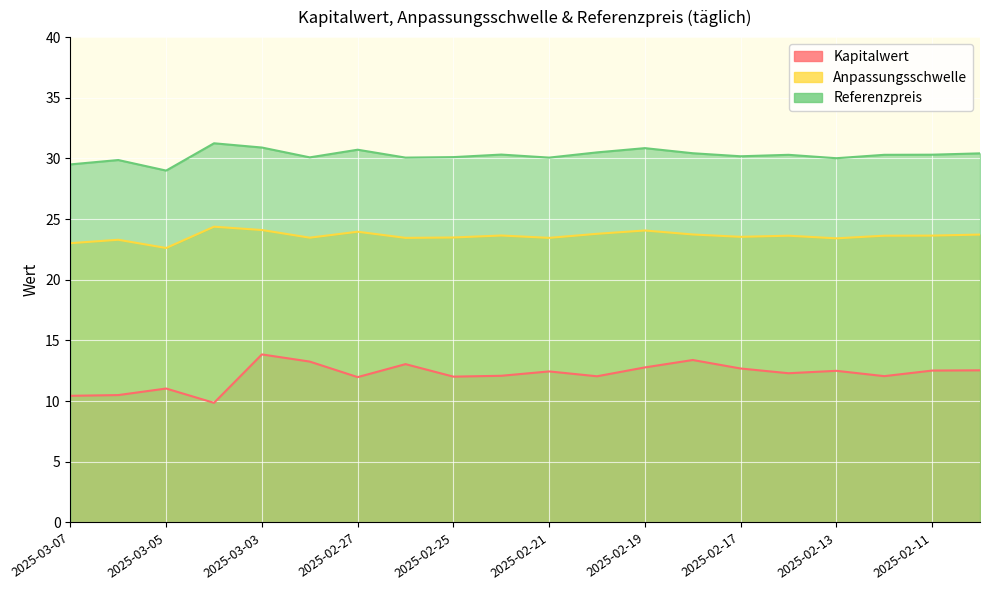

True or false: Referenzpreis and Kapitalwert intersect in this chart.

False